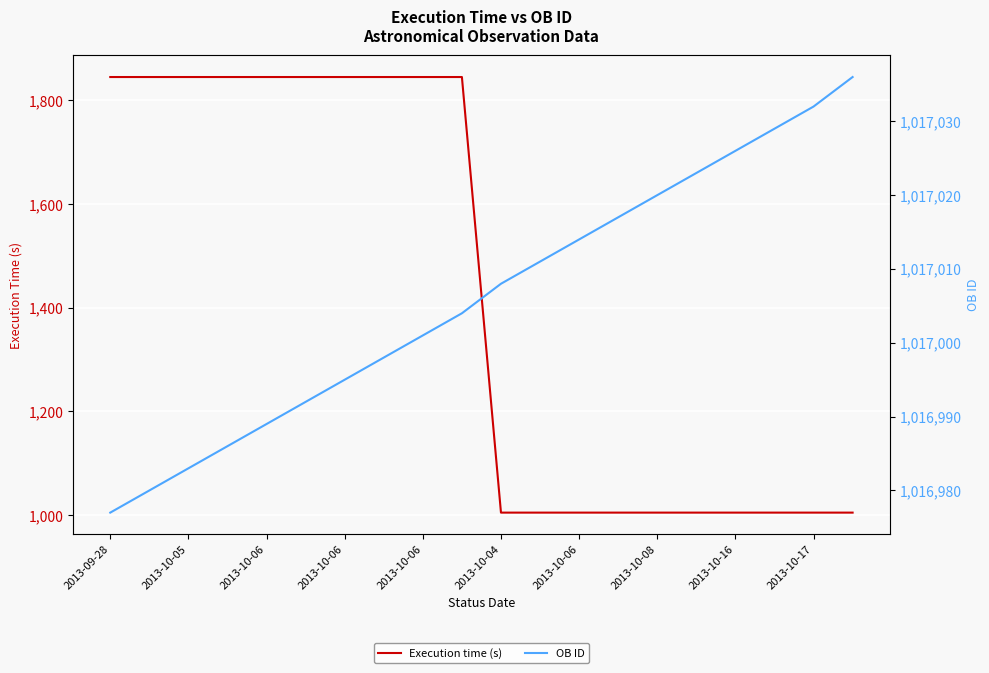

What are all the series names shown in the legend?

Execution time (s), OB ID